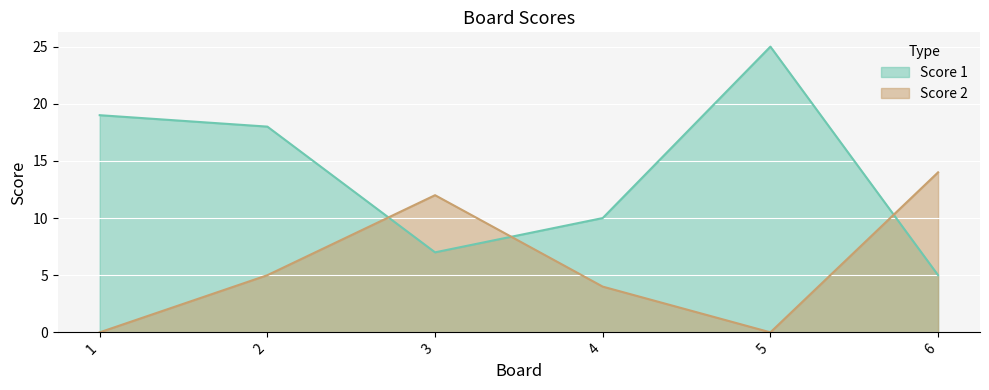

What is the maximum value shown in the chart?

25